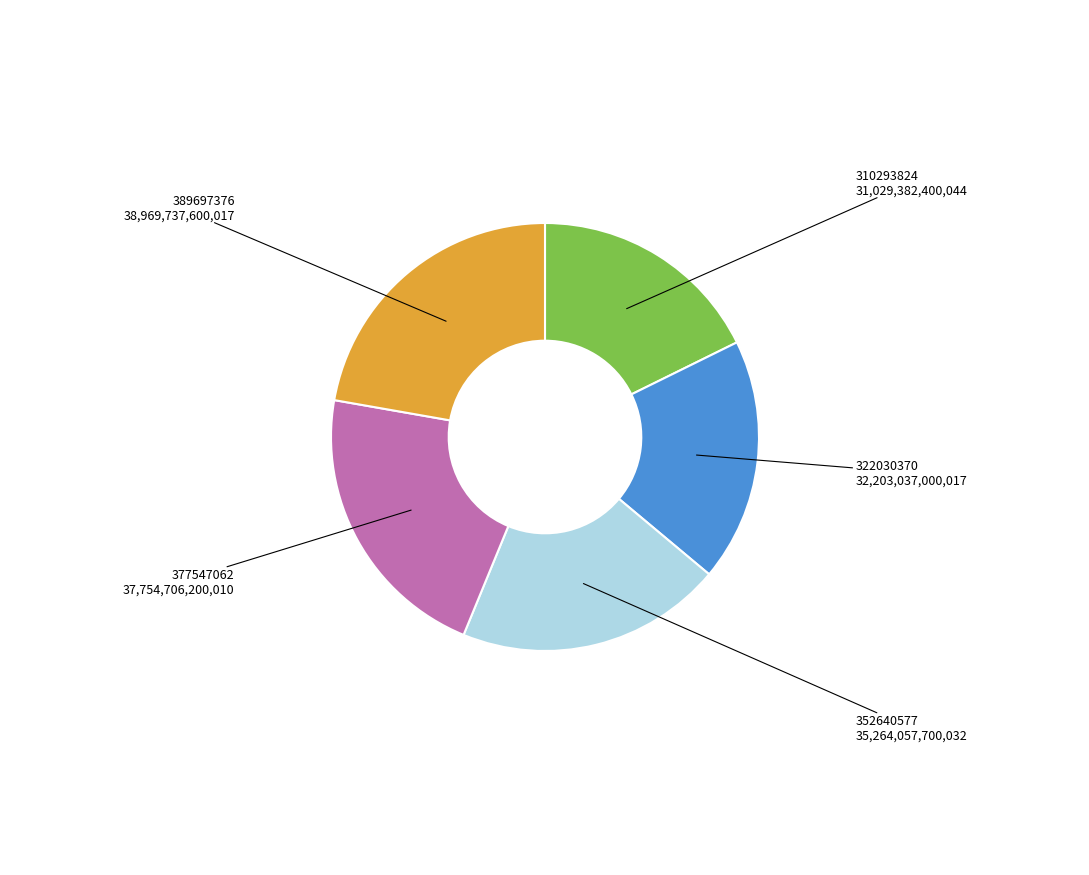

Is there a majority slice in this chart?

No